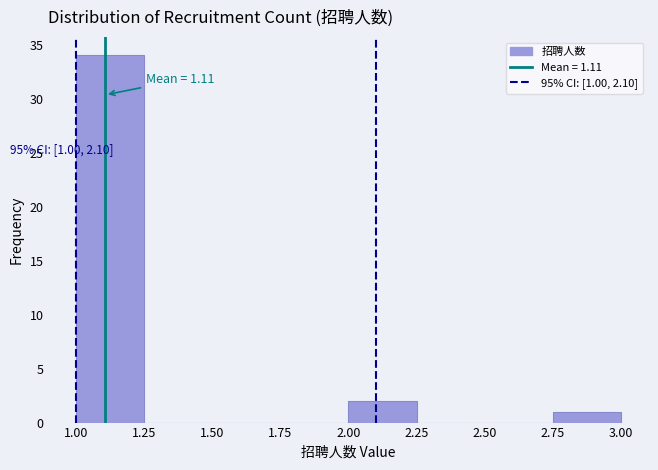

Which range on the x-axis has the tallest bar?

1.00 to 1.25